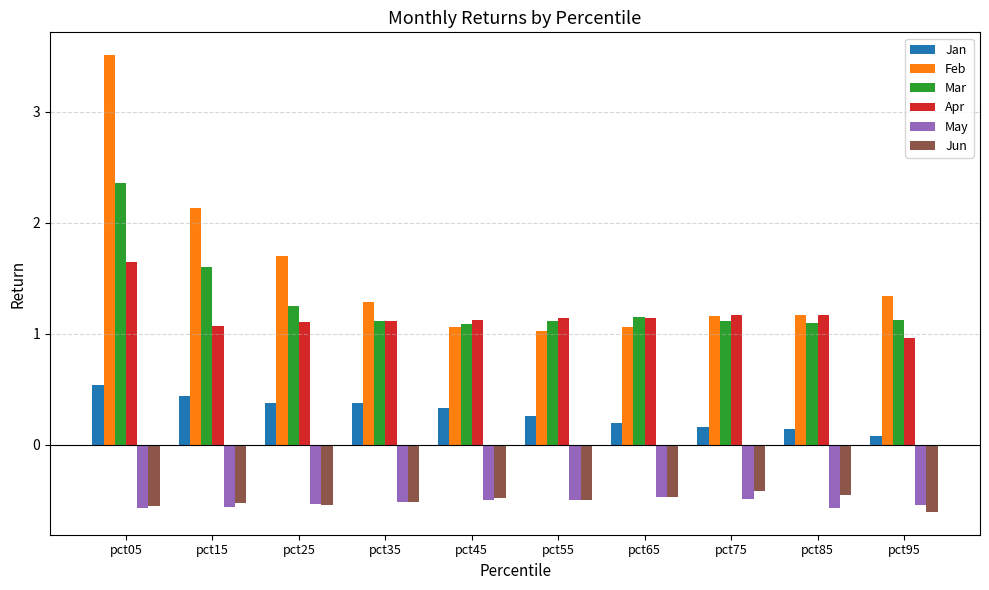

Is it true that Jun equals -0.5 at pct35?

True